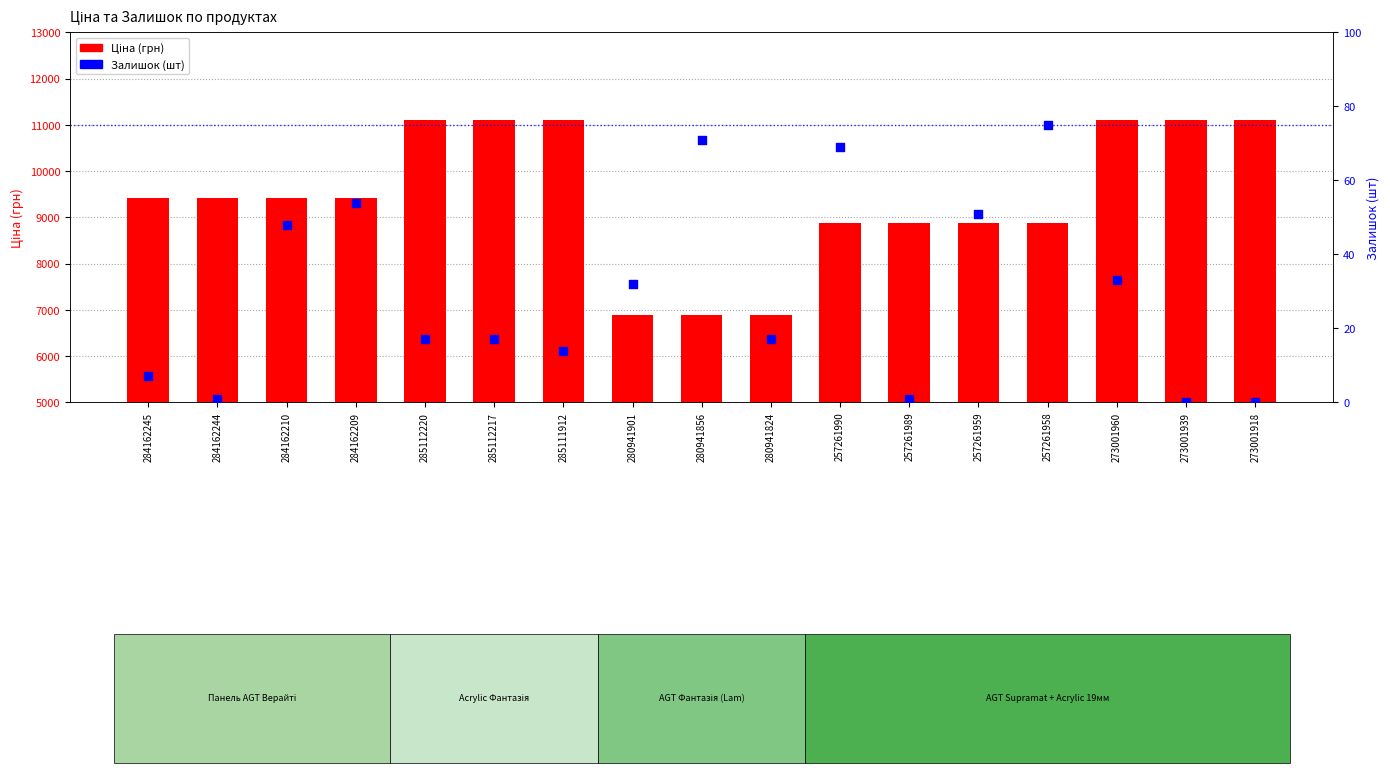

Which series has the largest Y range (max minus min)?

Ціна (грн)